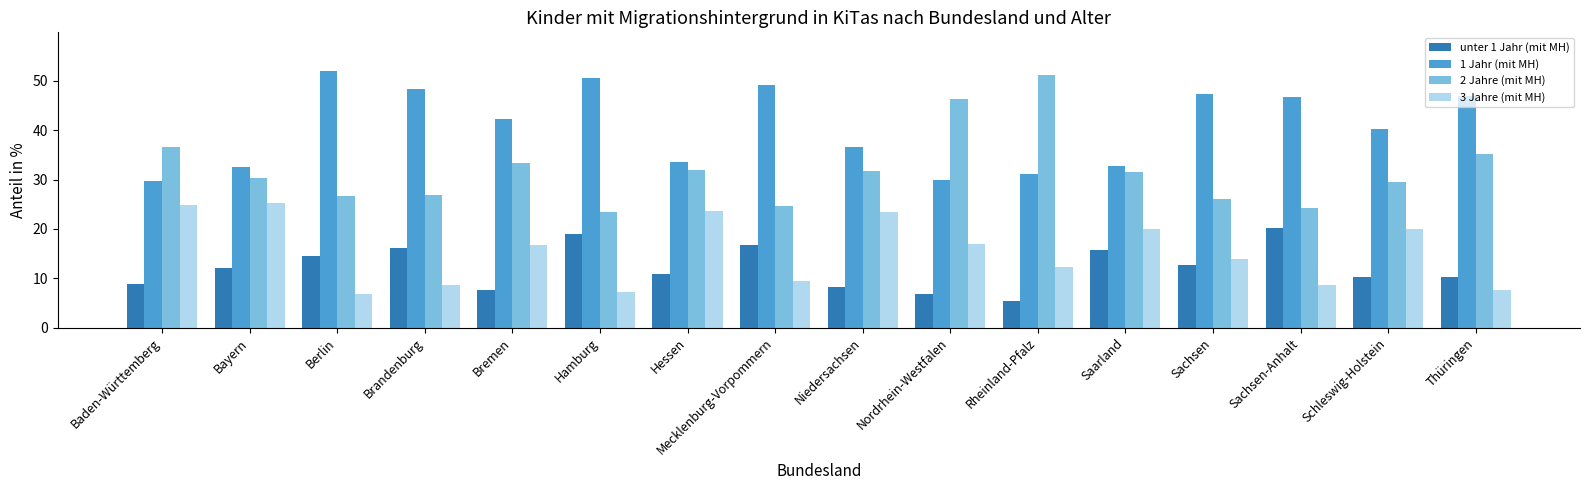

What is the greatest value displayed?

52.0